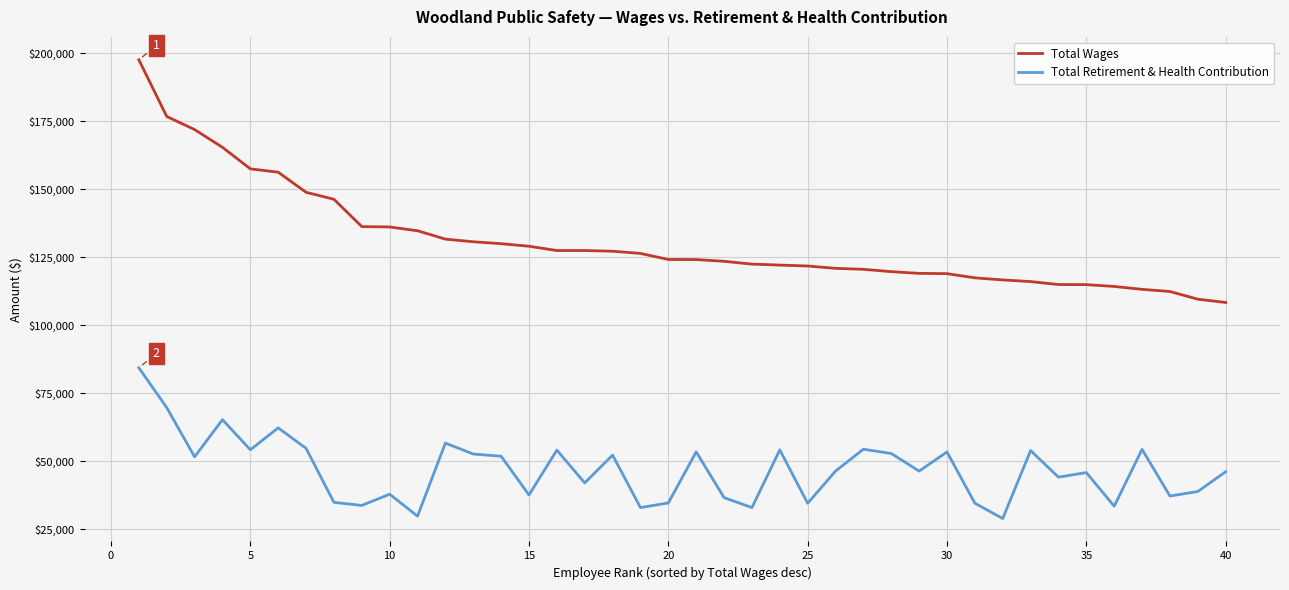

At how many categories does at least one series exceed 168667?

3